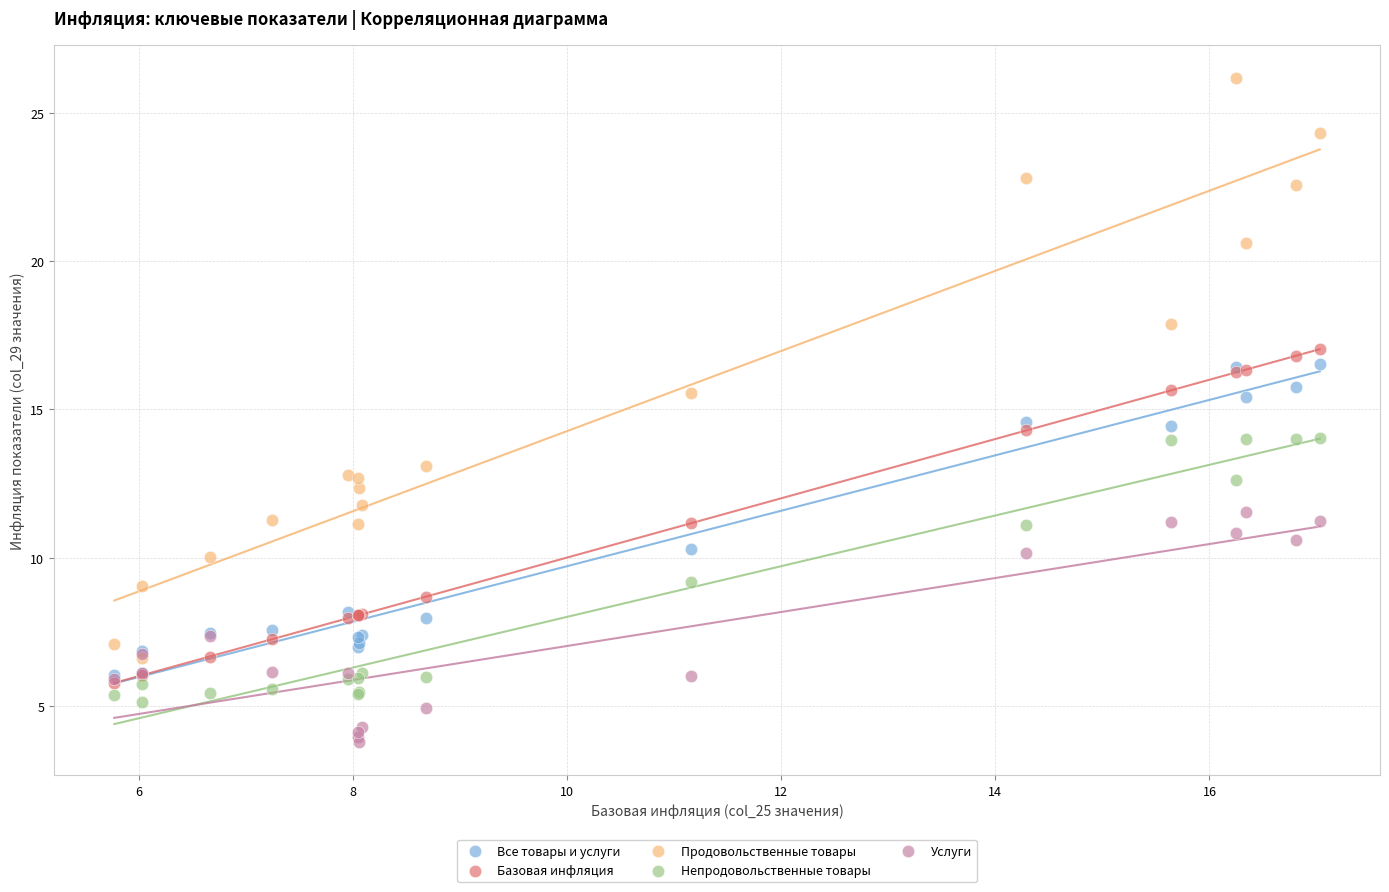

Which series has the widest spread of Y values?

Продовольственные товары